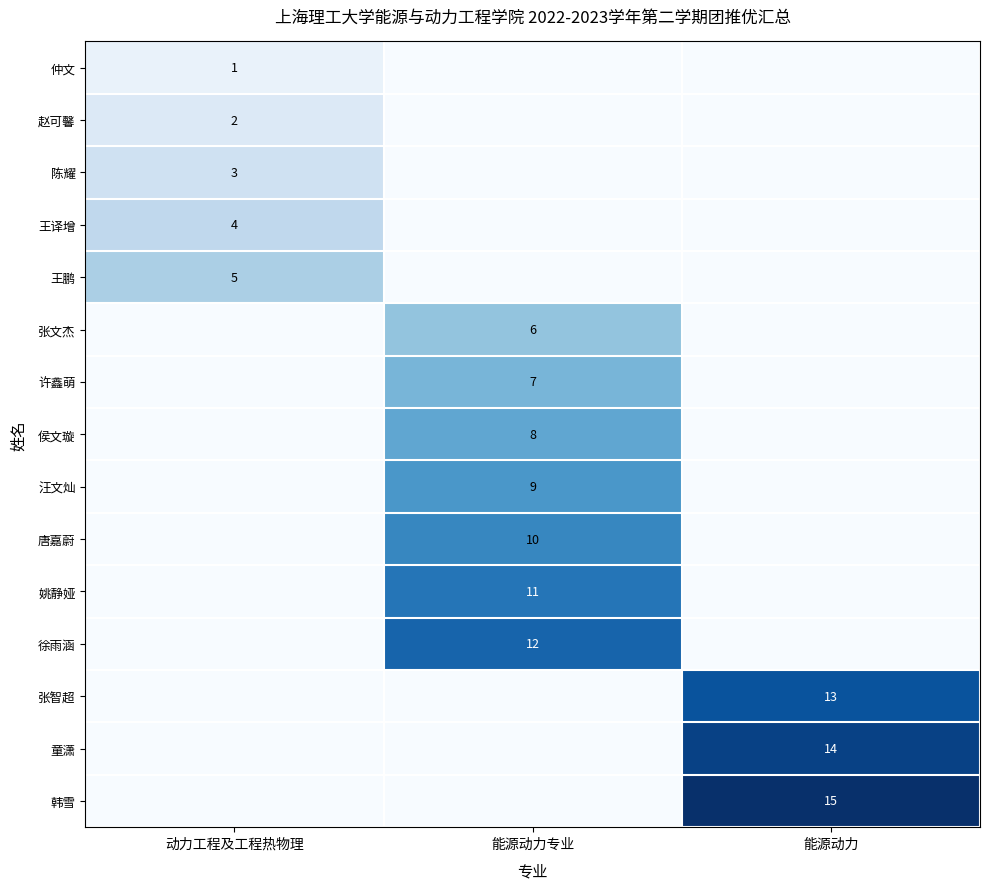

What is the total value across all series at 能源动力?

42